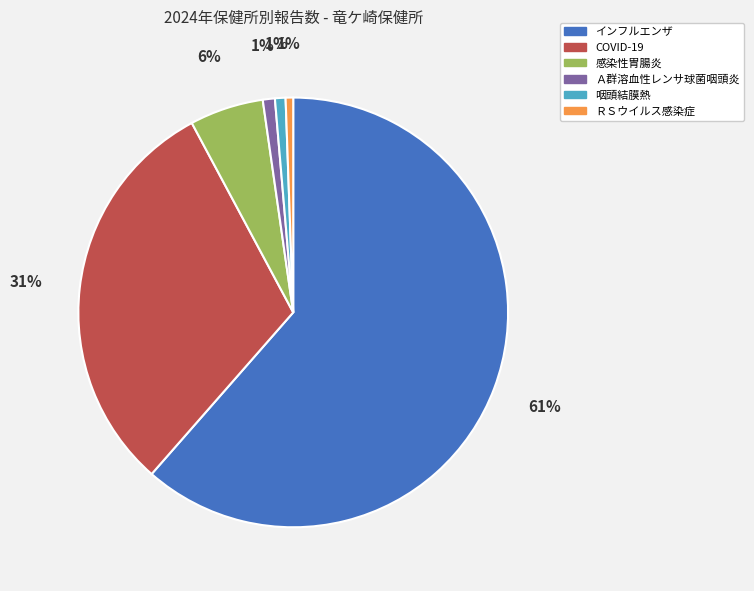

How many slices are in this pie chart?

6